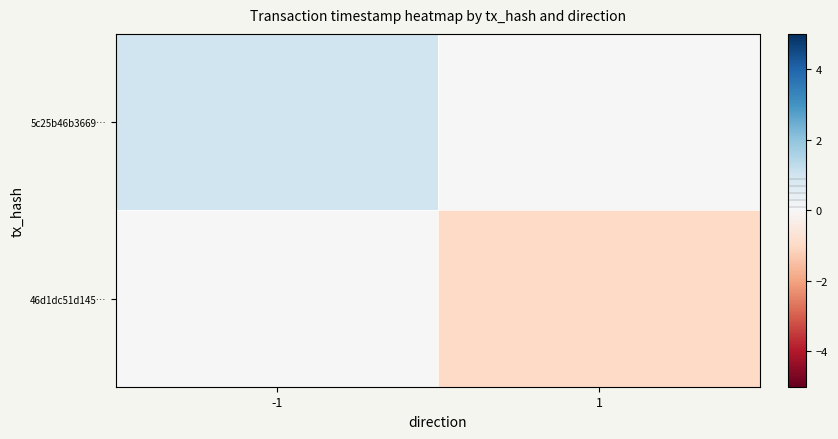

Count the number of categories in the chart.

2